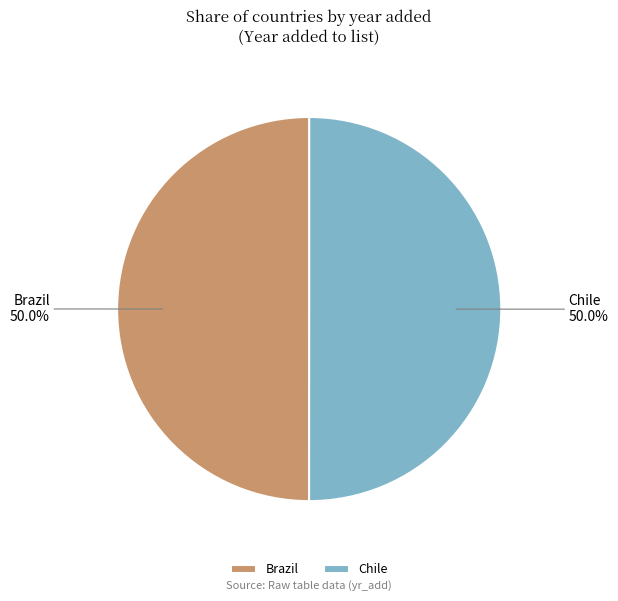

How many segments does this pie chart have?

2